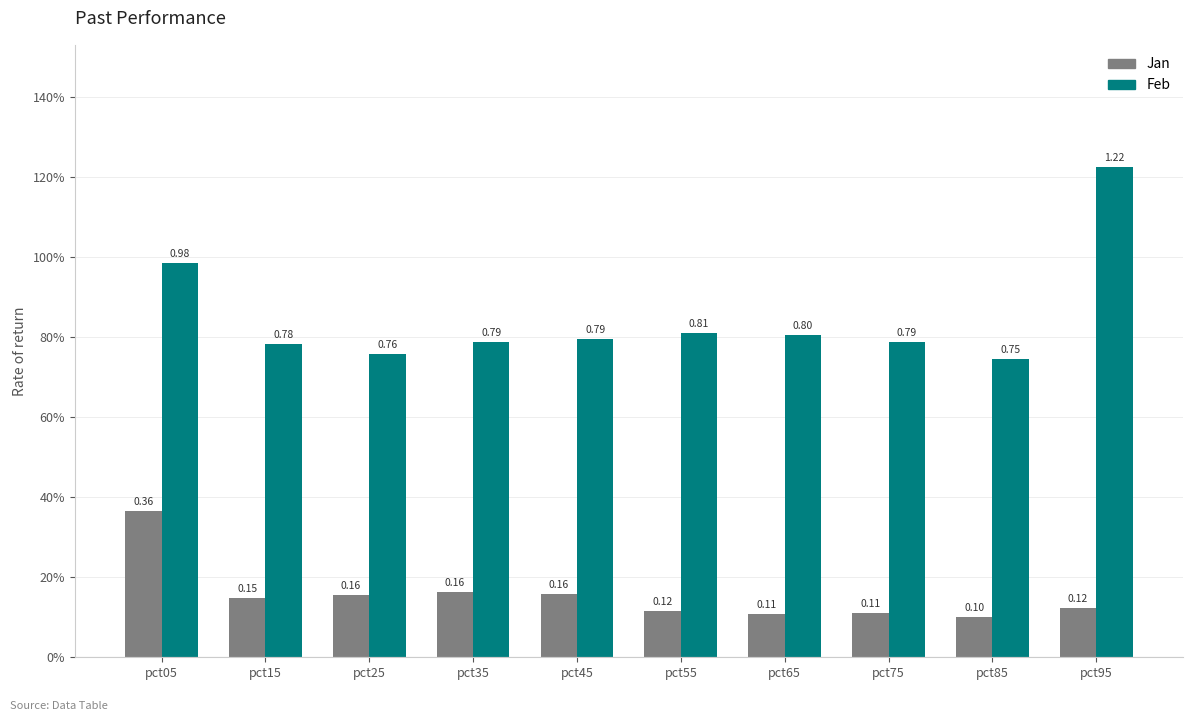

Reading left to right, list all the values displayed in this chart.

Jan: 0.4	0.1	0.2	0.2	0.2	0.1	0.1	0.1	0.1	0.1
Feb: 1.0	0.8	0.8	0.8	0.8	0.8	0.8	0.8	0.7	1.2